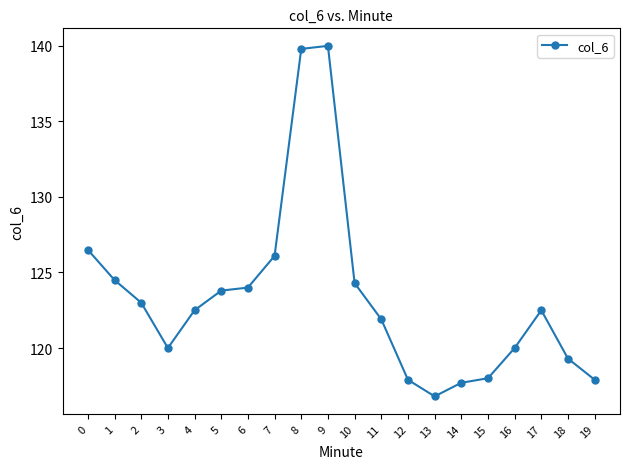

What is the change in value from 2 to 4?

-0.5